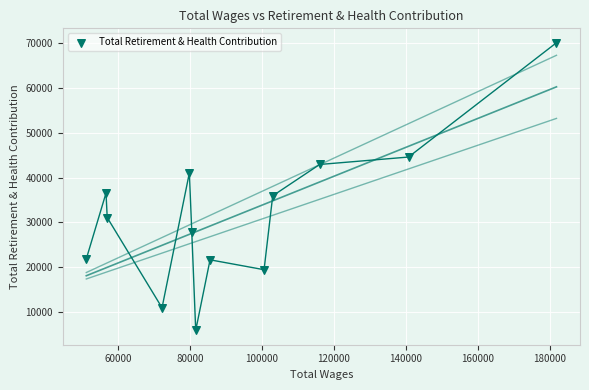

What is the range of Y values (max minus min)?

64105